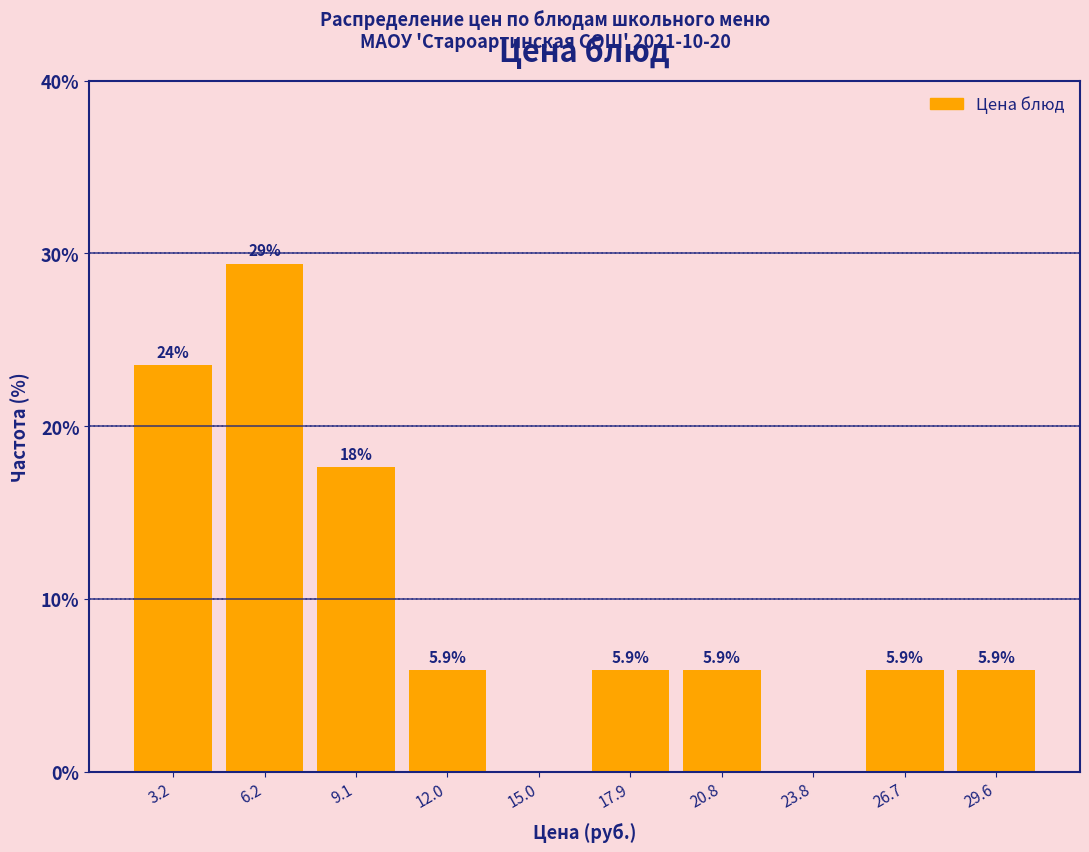

Which range on the x-axis has the tallest bar?

4.5 to 7.5